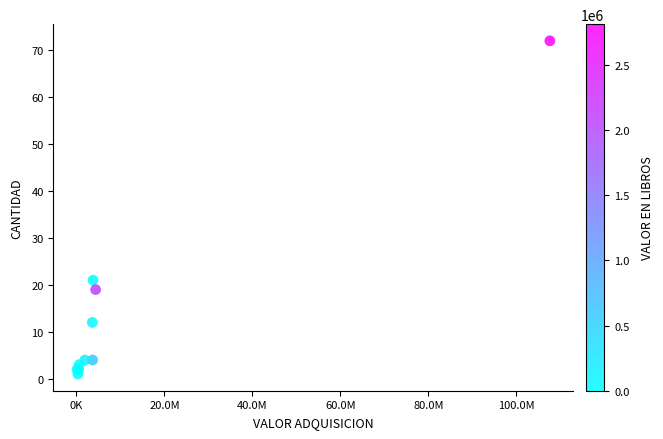

What Y value in the scatter plot is closest to 36?

21